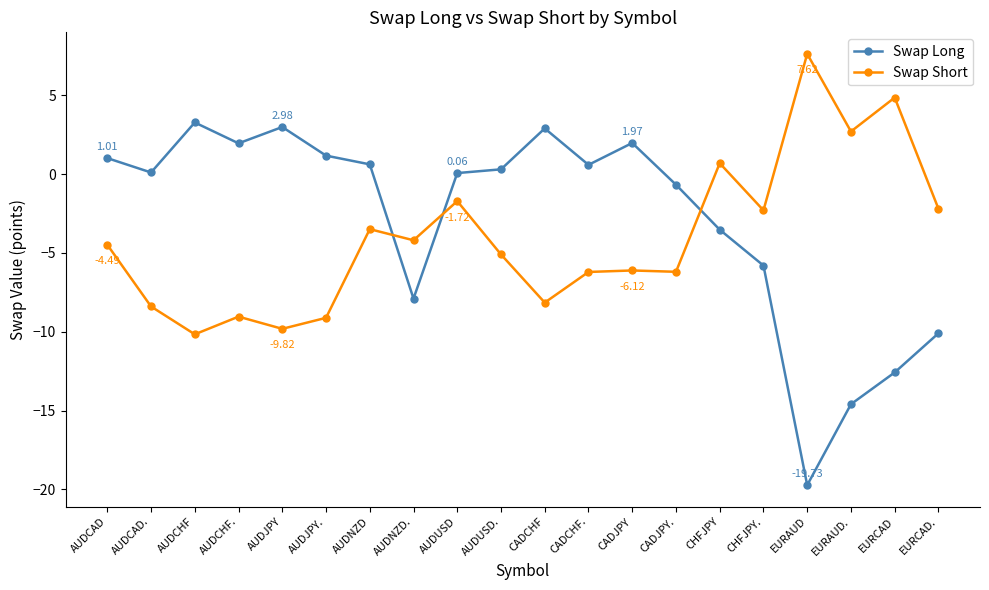

What is the difference between the highest and lowest values at CADJPY.?

5.5